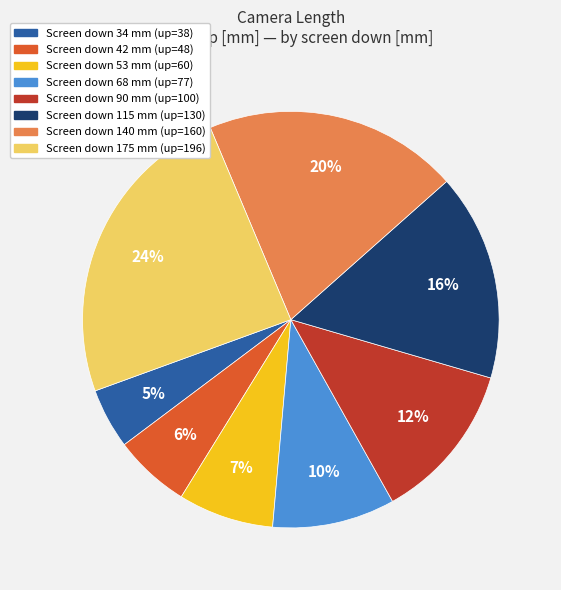

To the nearest percent, what is the average slice percentage?

12%